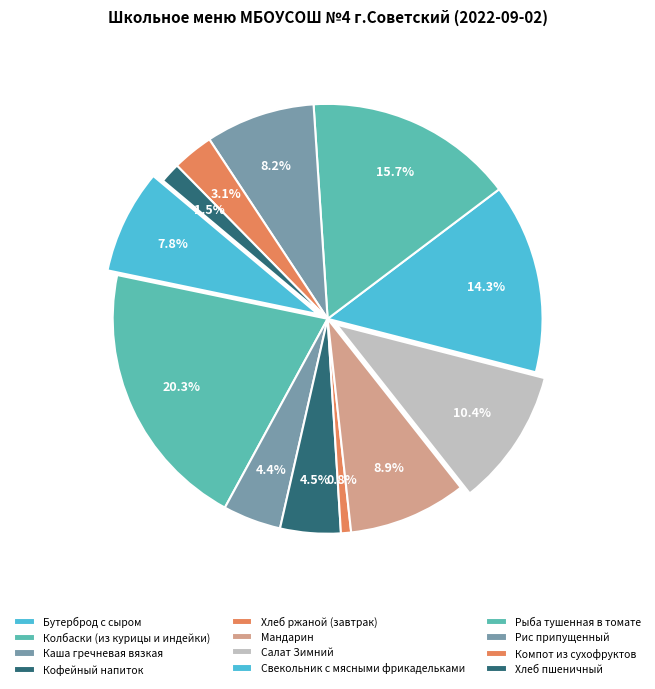

Which slice is the smallest?

Хлеб ржаной (завтрак)